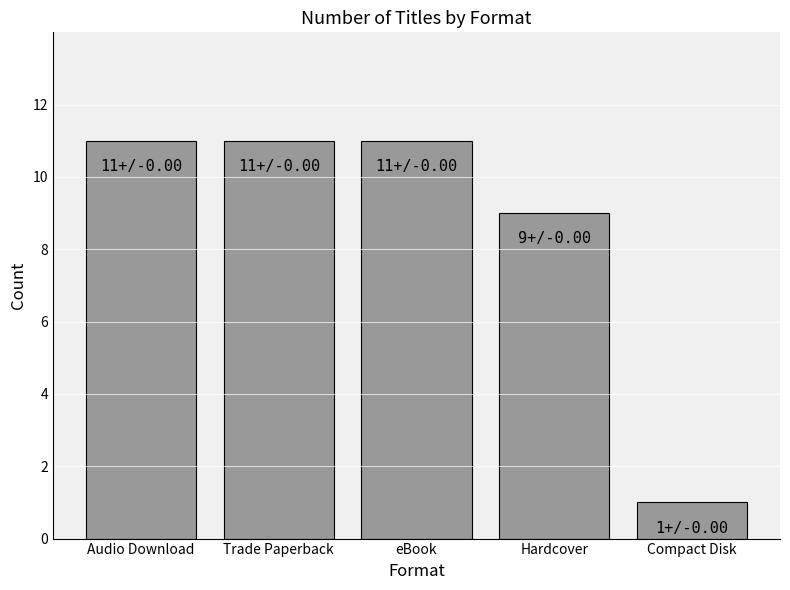

What is the change in value from eBook to Hardcover?

-2